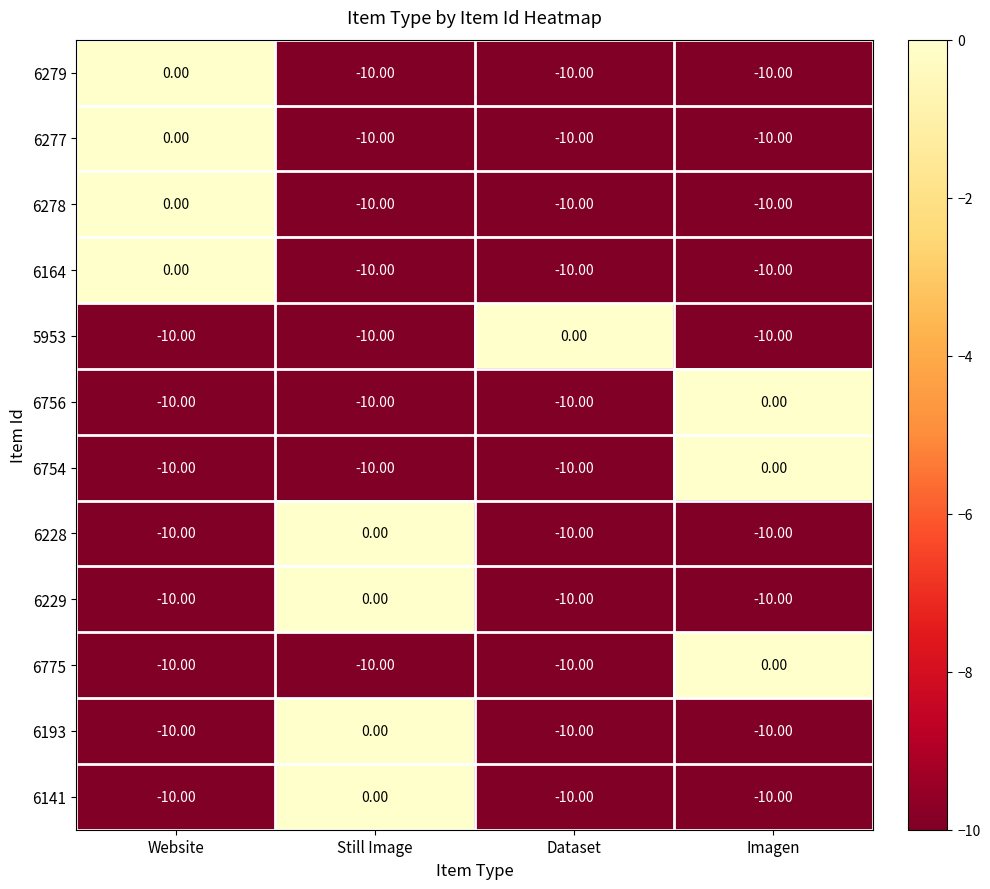

At which label is 6277 closest to -5?

Website